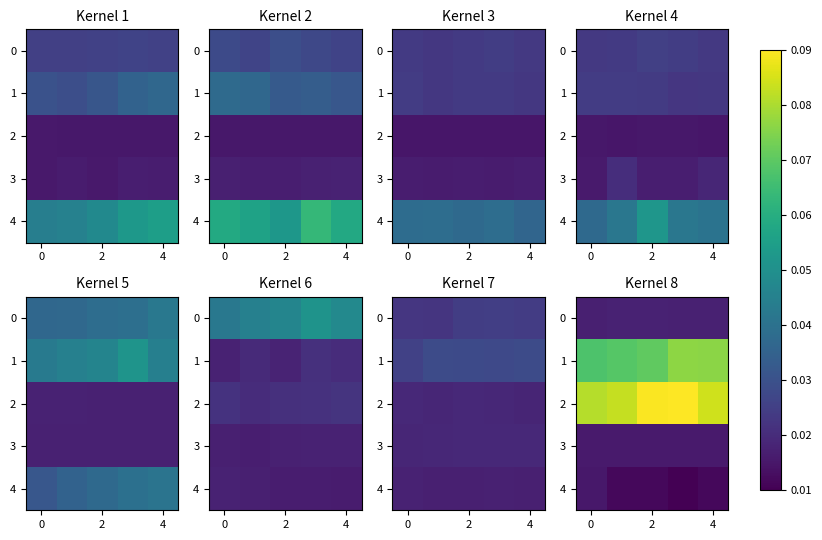

The 0 series shows 0.0 at 4. True or false?

False